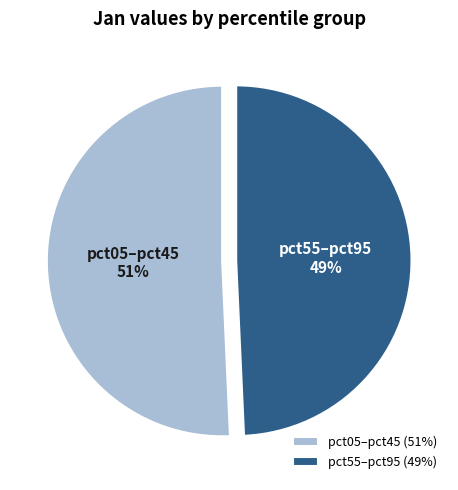

Is it true that pct55–pct95 is 49% of the pie?

True